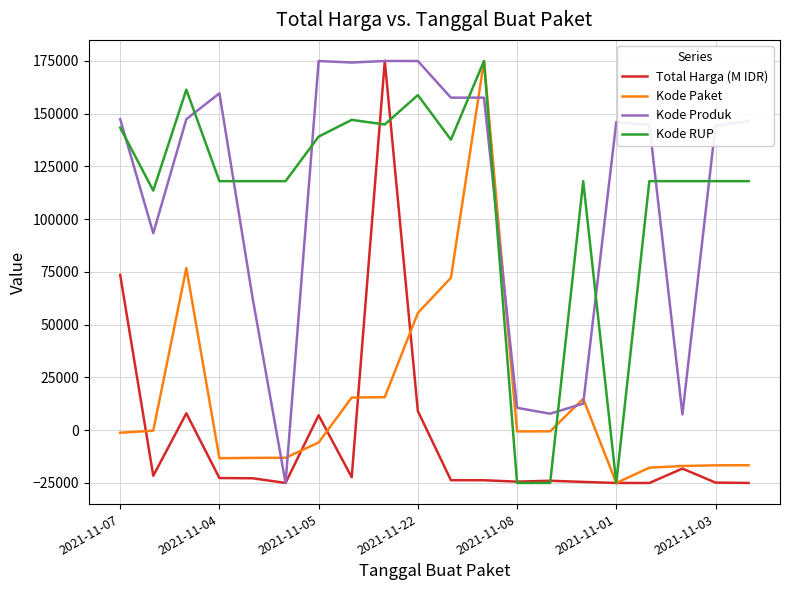

What is the highest value of the Kode Paket series?

175000.0